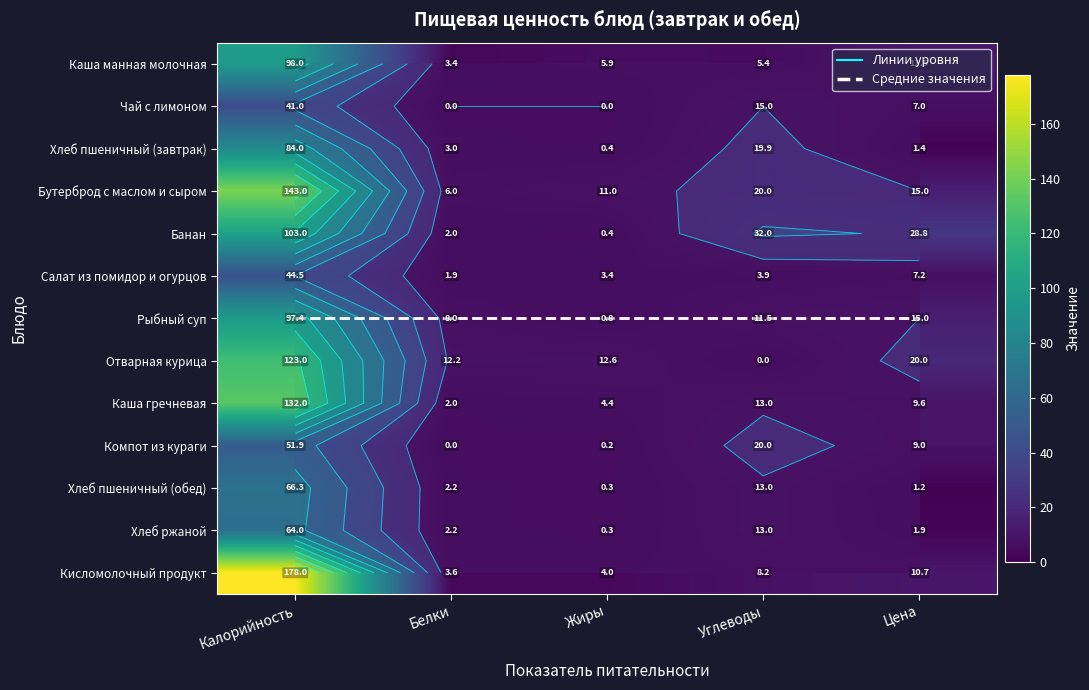

How many categories are shown in the chart?

5